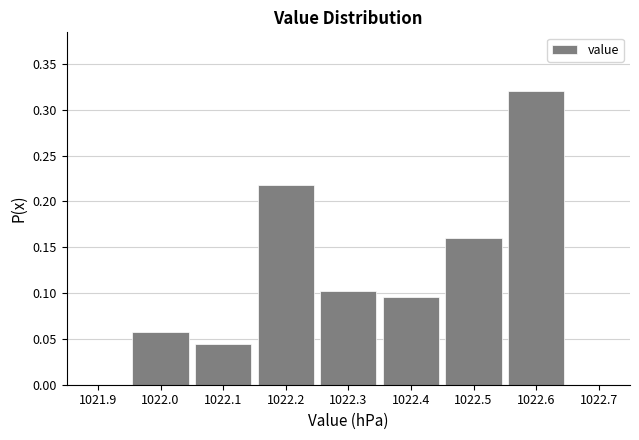

Reading left to right, list every bar in this chart as the range it spans on the x-axis followed by its height. The values are not printed on the chart, so give them approximately, as read against the axis.

1021.95 to 1022.05: 0.060
1022.05 to 1022.15: 0.045
1022.15 to 1022.25: 0.220
1022.25 to 1022.35: 0.105
1022.35 to 1022.45: 0.095
1022.45 to 1022.55: 0.160
1022.55 to 1022.65: 0.320